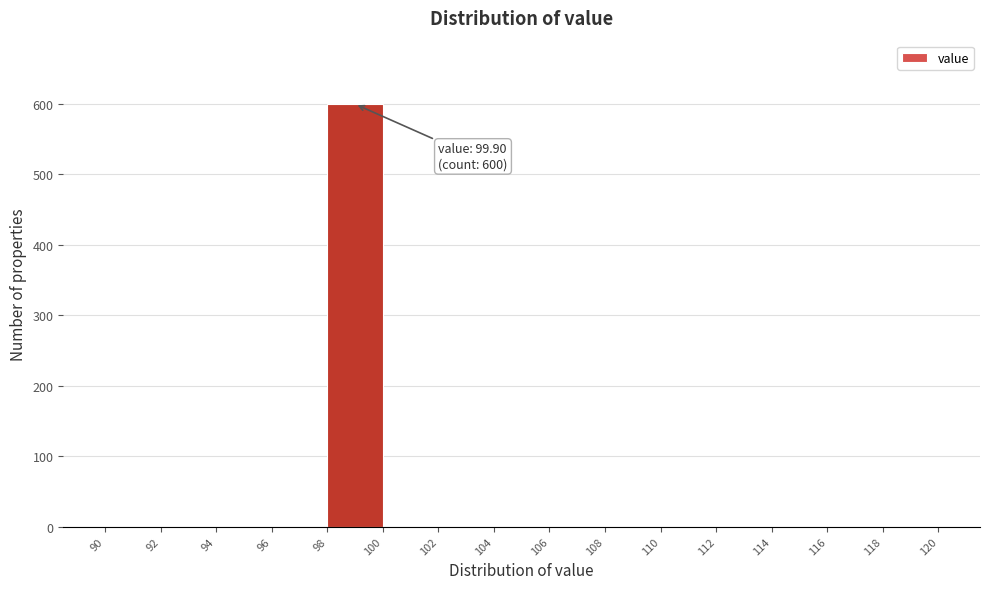

Over which range of the x-axis is the bar tallest?

98 to 100